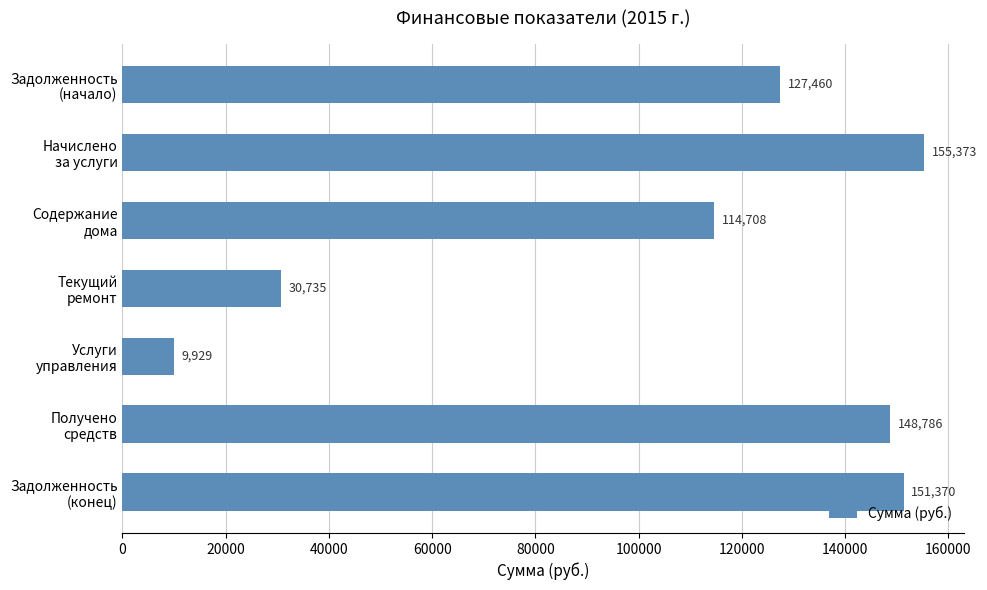

What is the maximum value shown in the chart?

155372.8